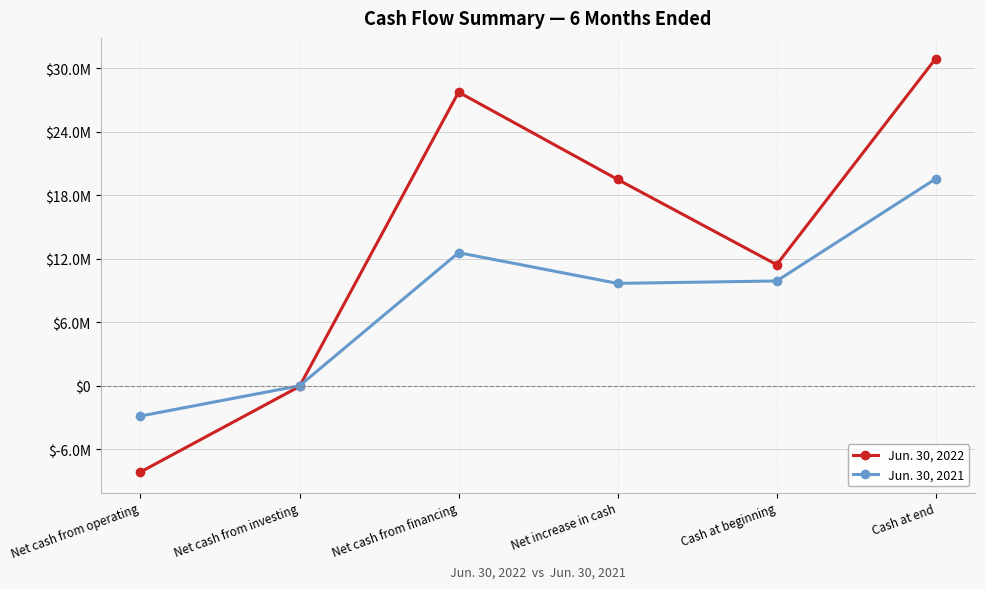

What are all the series names shown in the legend?

Jun. 30, 2022, Jun. 30, 2021